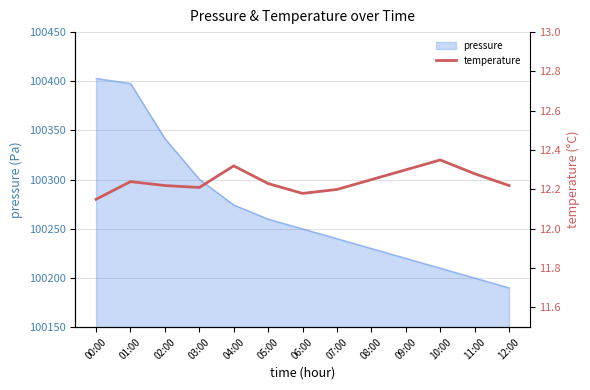

The value at 11:00 is 21.9. True or false?

False